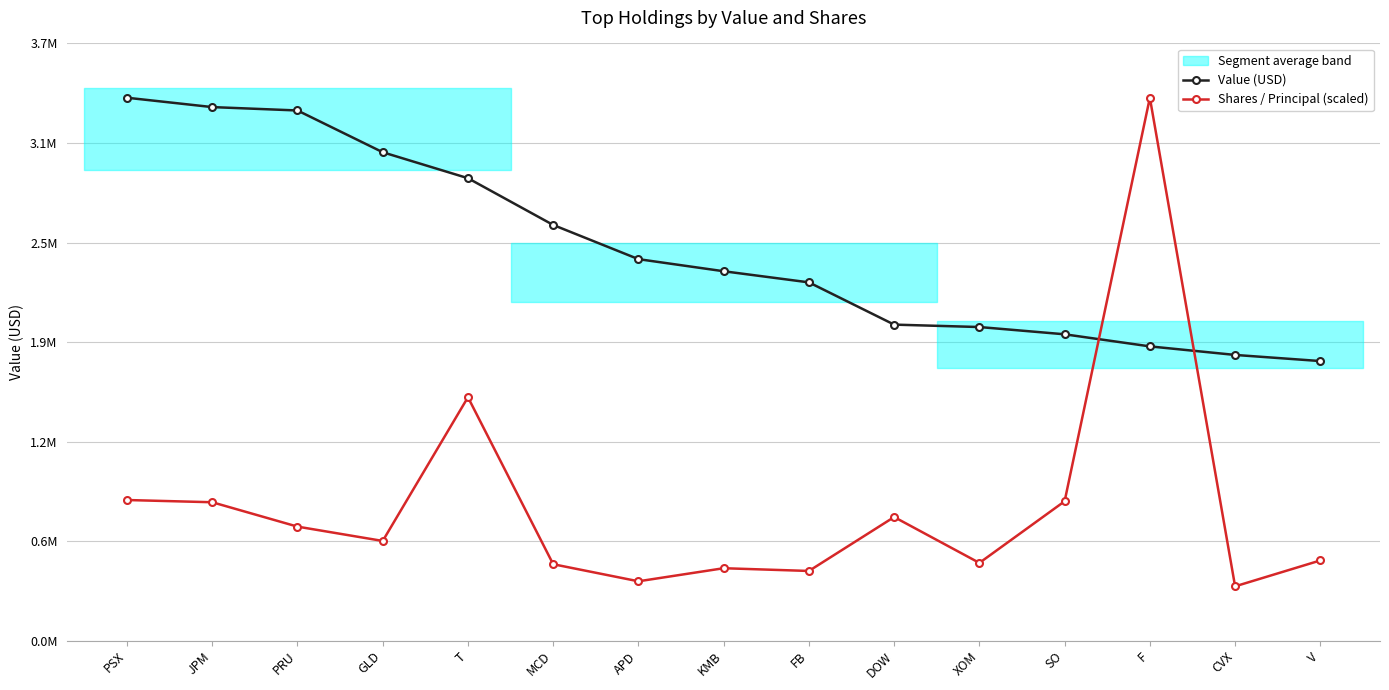

What is the sum of the Shares / Principal (scaled) values at MCD and JPM?

1332520.0